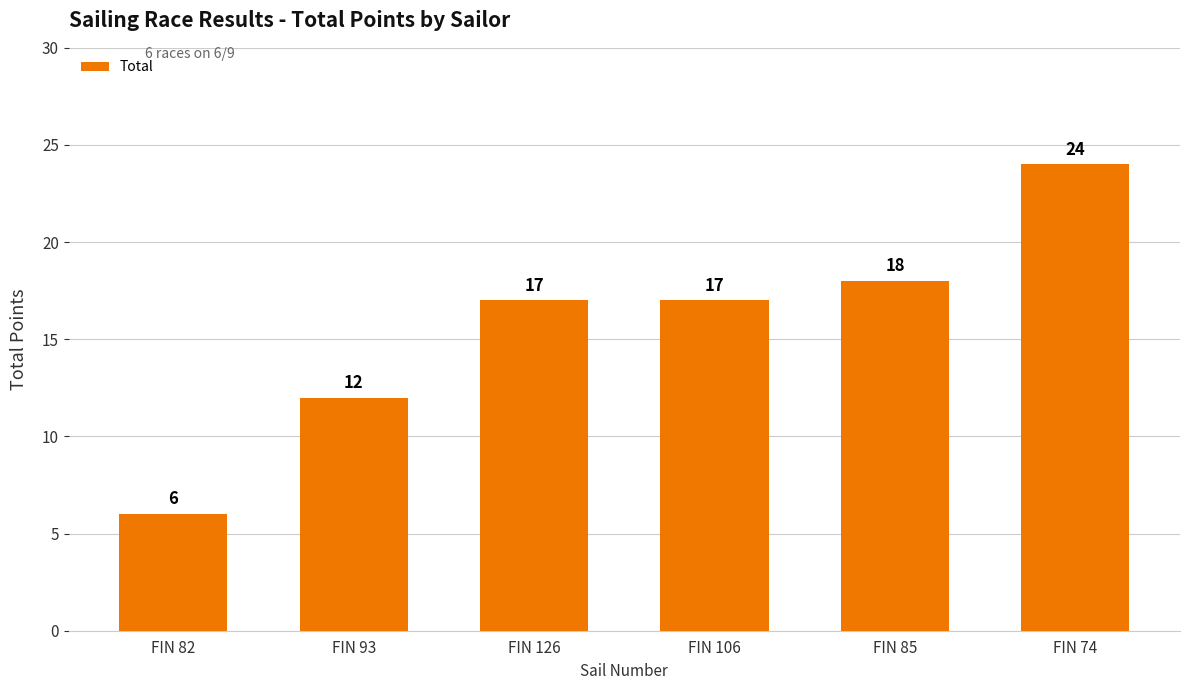

What is the label of the 6th bar from the left?

FIN 74